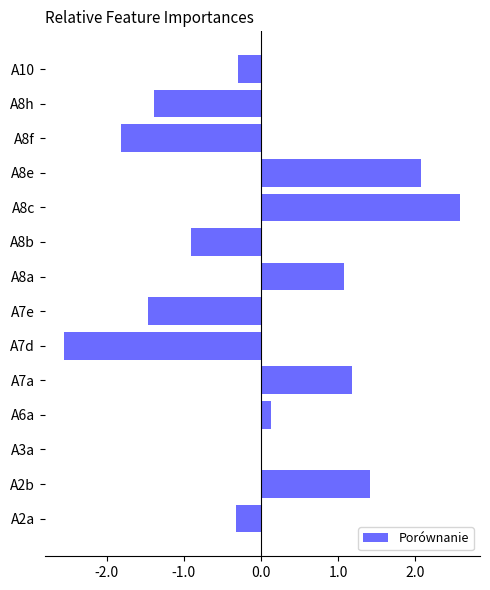

Count the number of categories in the chart.

14